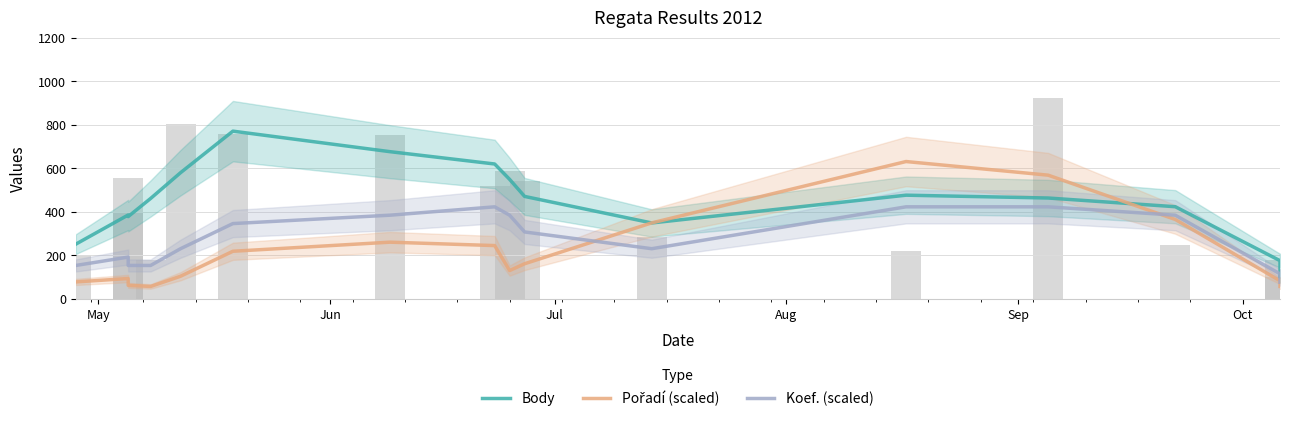

Reading left to right, what are all the values shown in this chart?

Body: 252.0	386.0	378.7	462.0	580.3	771.3	677.0	620.3	549.7	471.3	349.3	477.0	464.0	424.0	176.0	93.7
Pořadí (scaled): 78.3	94.0	62.6	57.4	104.4	219.3	261.0	245.4	130.5	161.8	349.8	631.7	569.0	365.4	83.5	57.4
Koef. (scaled): 154.0	192.5	154.0	154.0	231.0	346.5	385.0	423.5	385.0	308.0	231.0	423.5	423.5	385.0	115.5	77.0